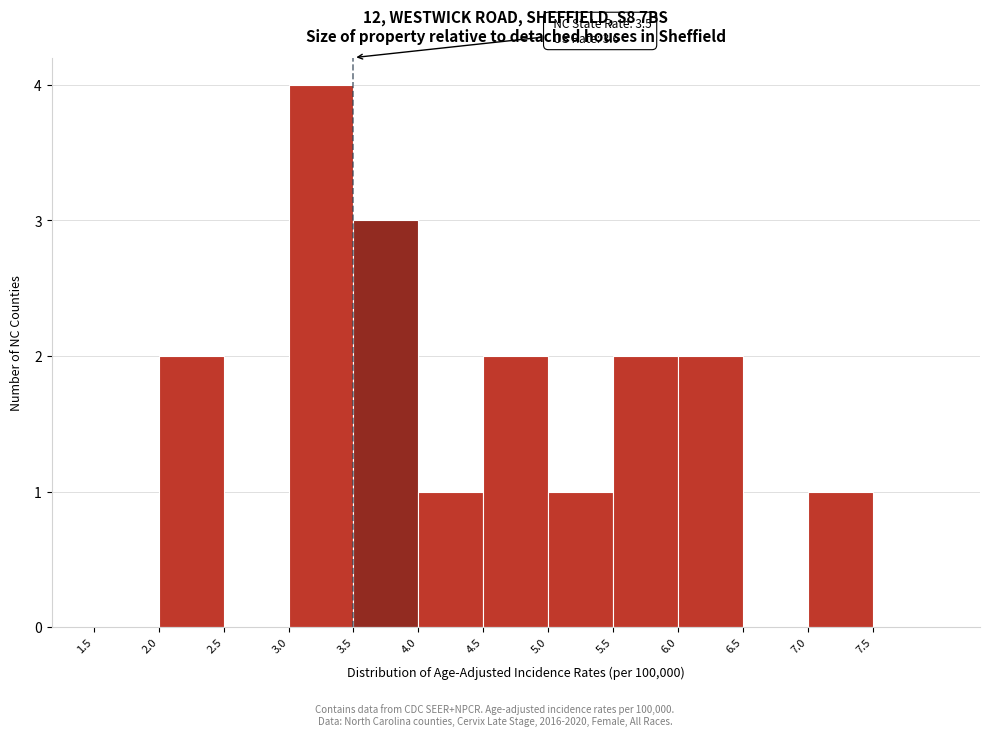

Which range on the x-axis has the tallest bar?

3.0 to 3.5